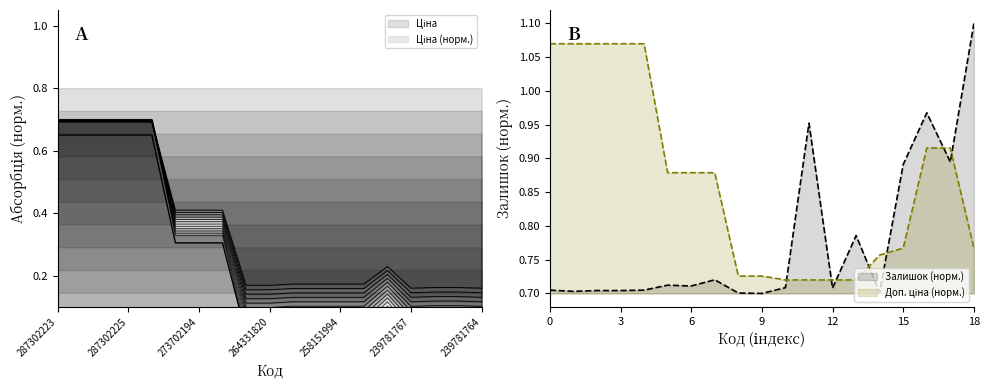

List the series in order of their peak value, highest first.

Залишок, Доп. ціна, Ціна